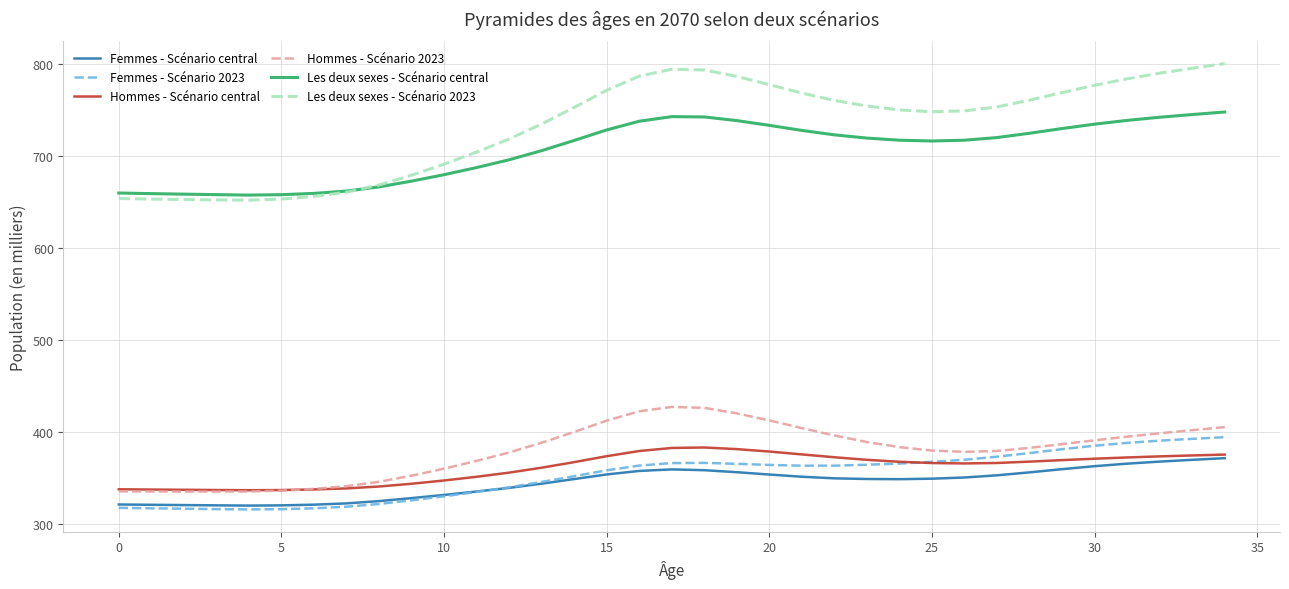

What is the greatest value displayed?

800.5